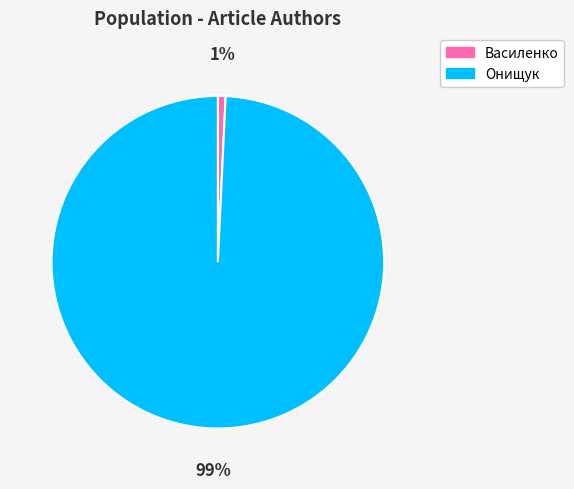

Count the number of slices in the pie.

2